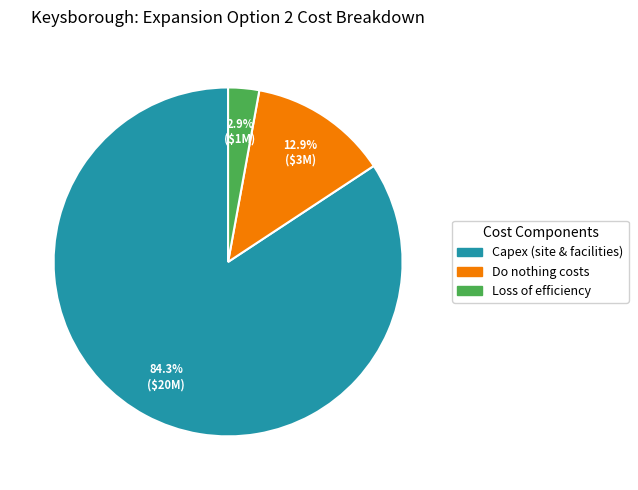

Is there any slice that represents more than half of the pie?

Yes